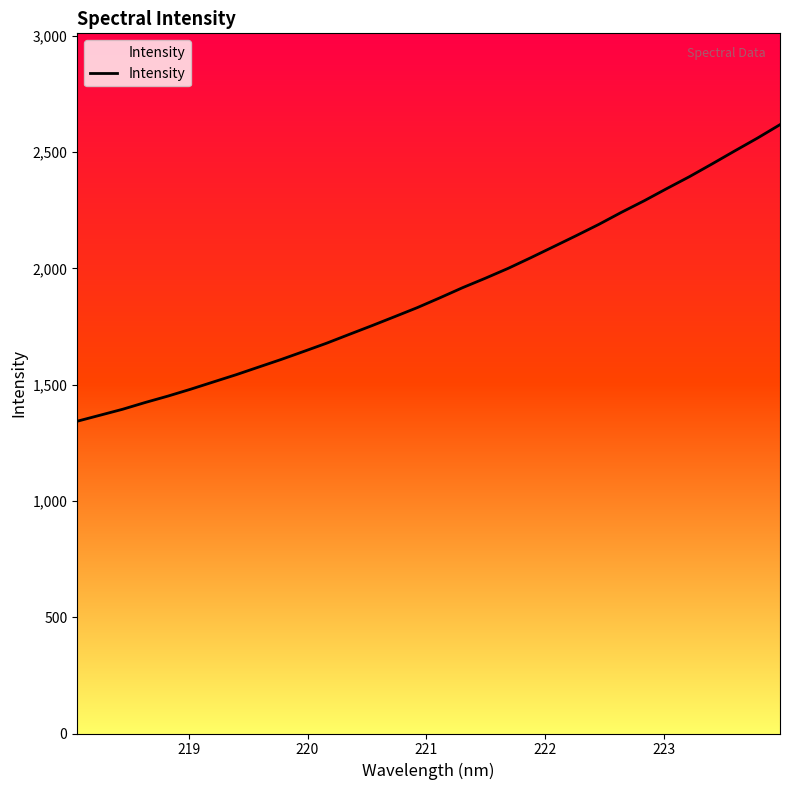

What is the smallest value displayed?

1343.0